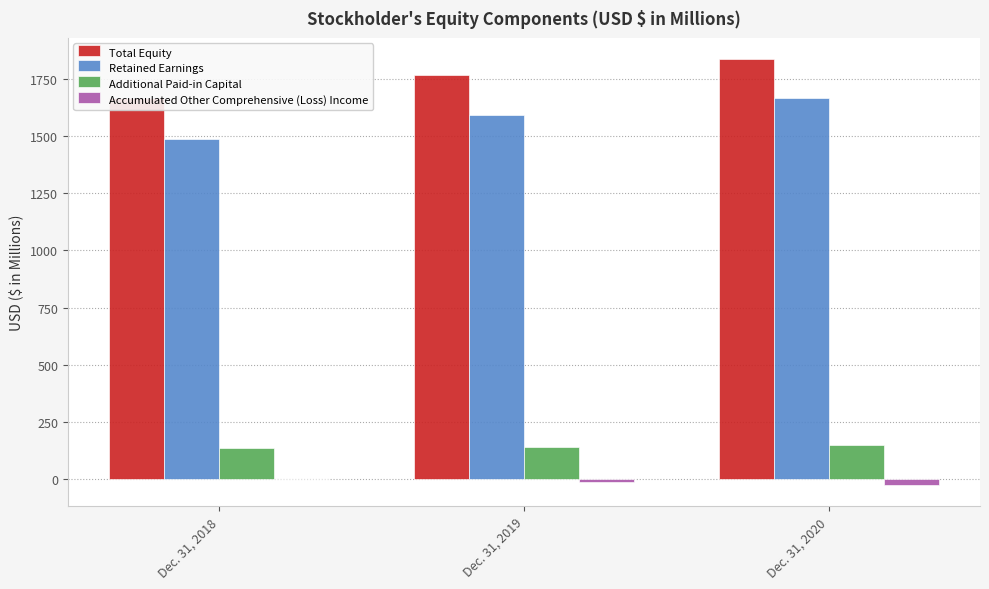

What are all the series names shown in the legend?

Total Equity, Retained Earnings, Additional Paid-in Capital, Accumulated Other Comprehensive (Loss) Income